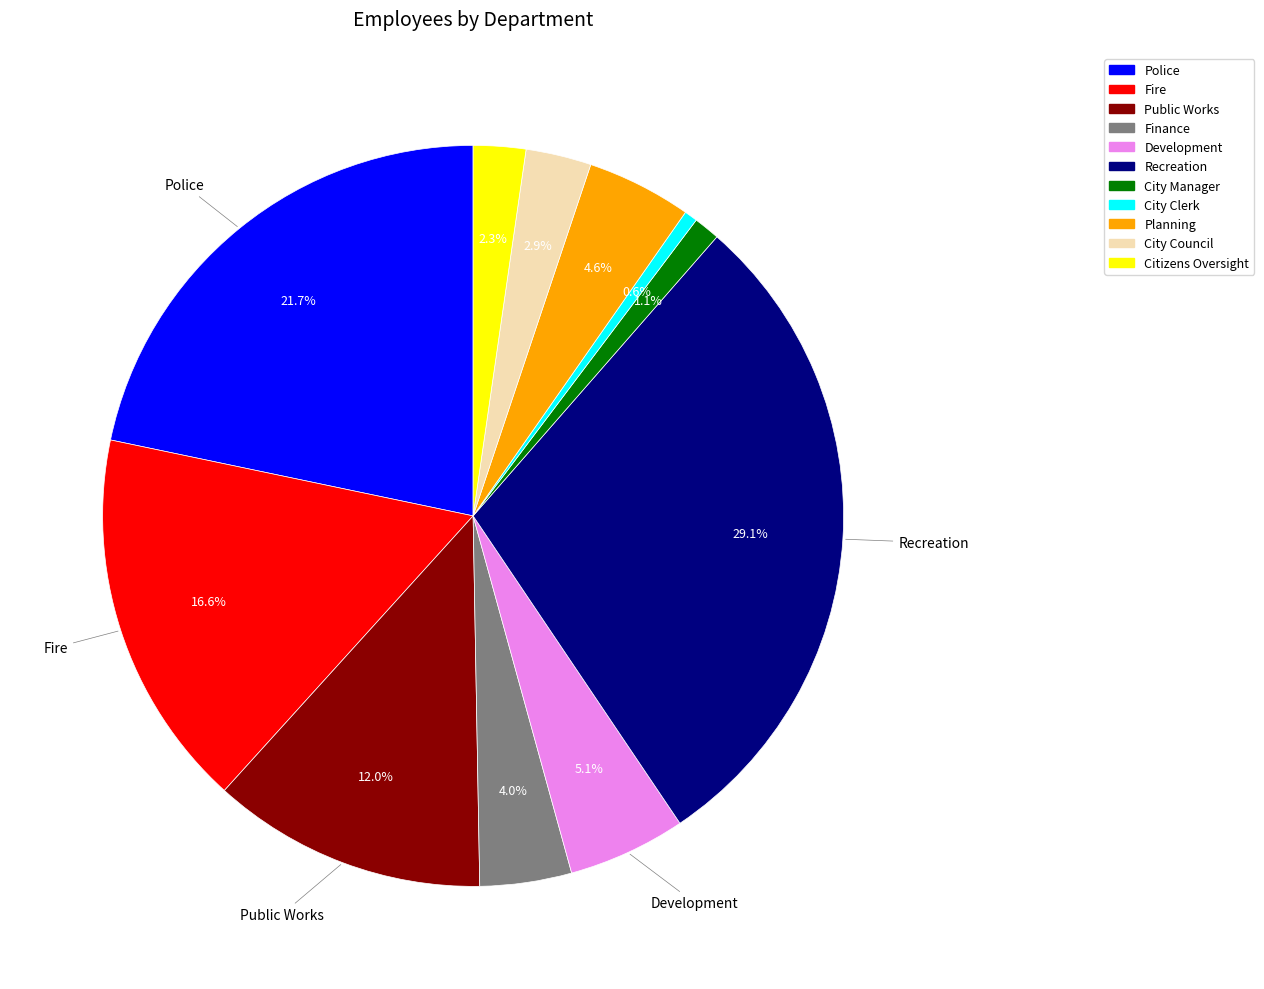

To the nearest percent, what portion does Public Works represent?

12%